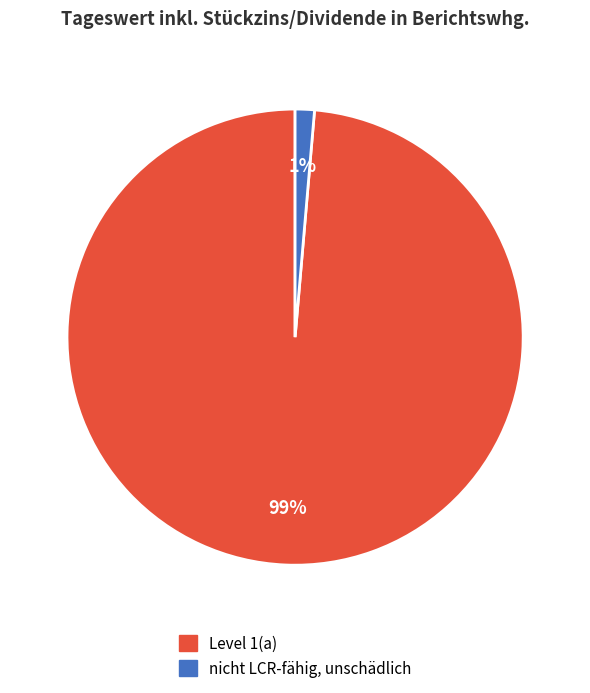

To the nearest percent, what is the combined percentage of Level 1(a) and nicht LCR-fähig, unschädlich?

100%